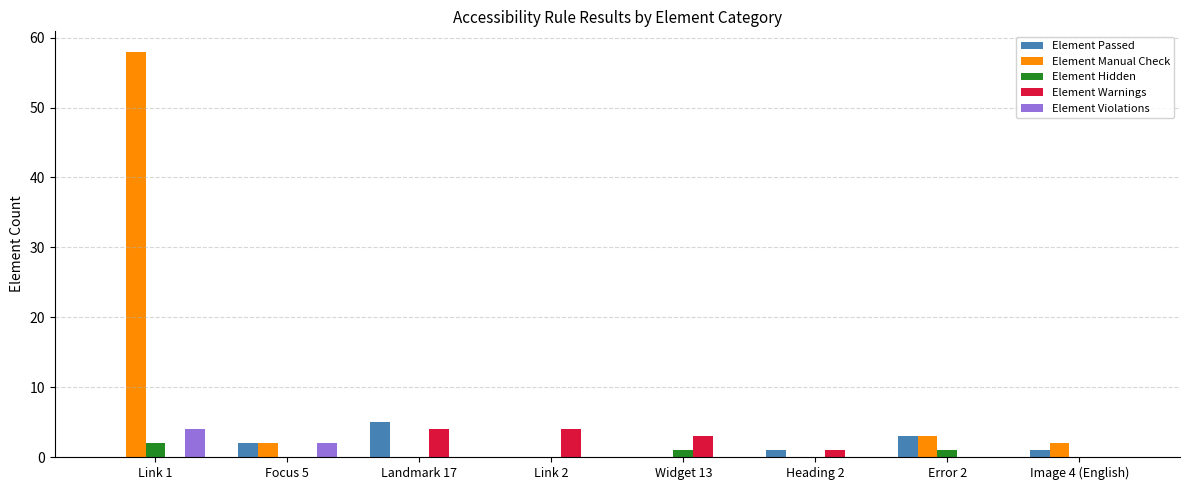

Between Focus 5 and Error 2, which series saw the biggest shift?

Element Violations